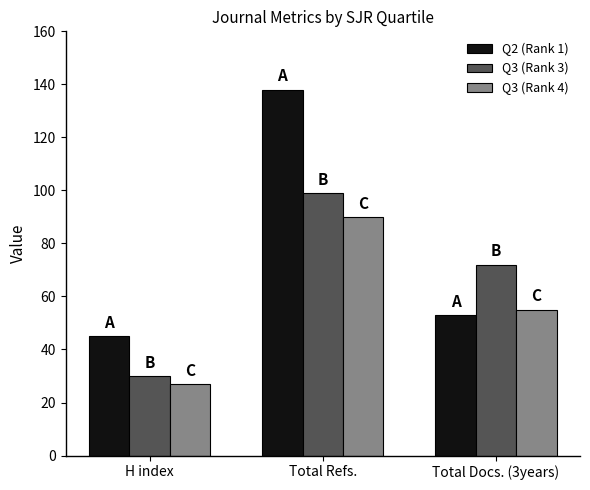

List the series in order of their overall mean, lowest first.

Q3 (Rank 4), Q3 (Rank 3), Q2 (Rank 1)